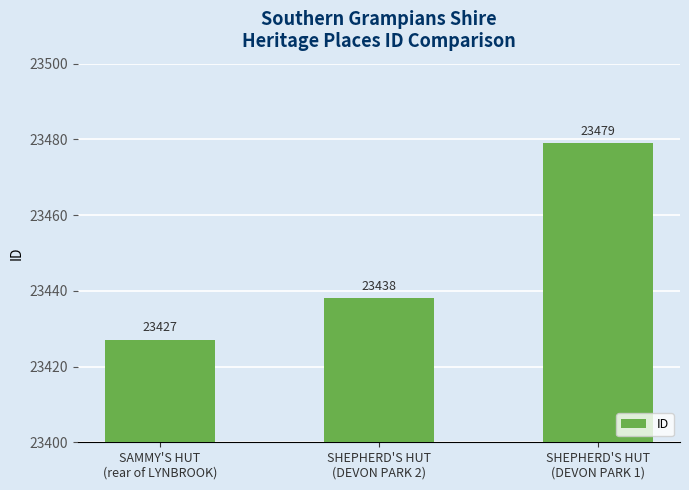

What is the average value?

23448